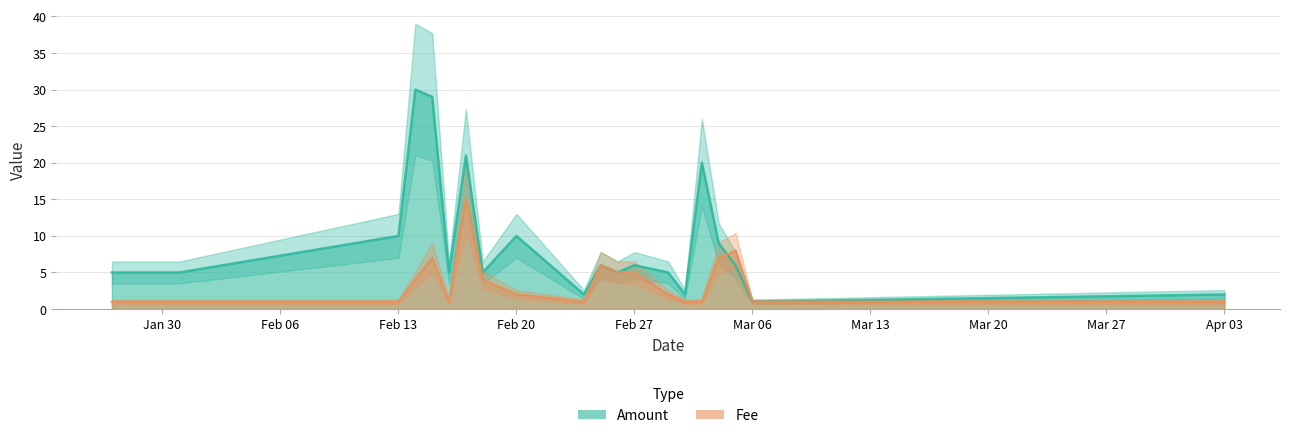

What is the sum of the Fee values at 2017-03-01 and 2017-02-18?

6